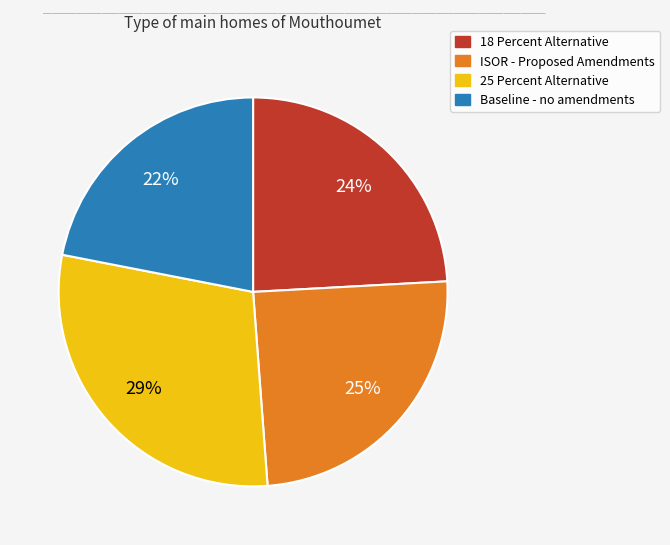

Count the number of slices in the pie.

4